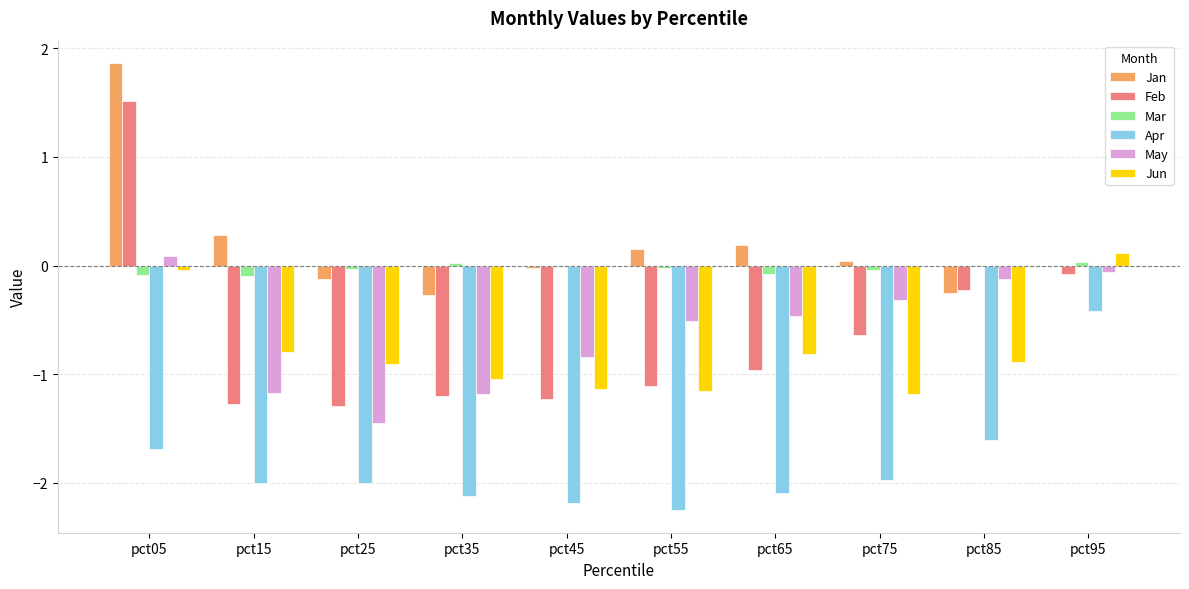

What is the sum of all Jan values?

1.9